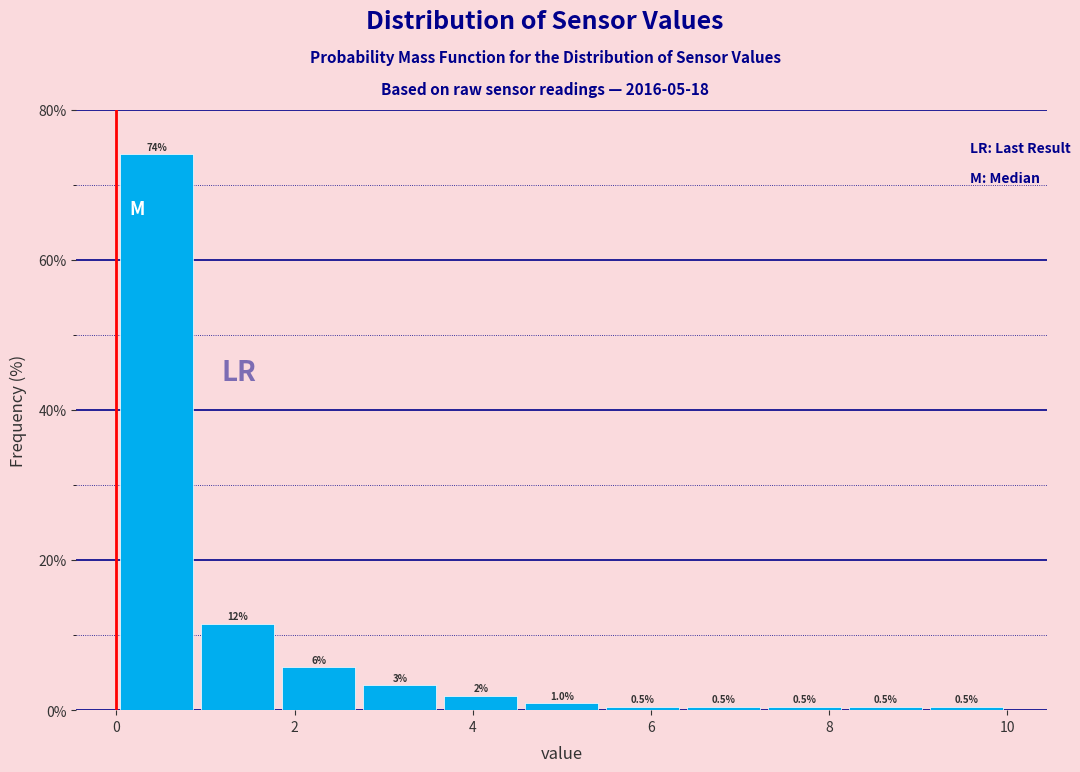

Which range on the x-axis has the tallest bar?

0.0 to 1.0